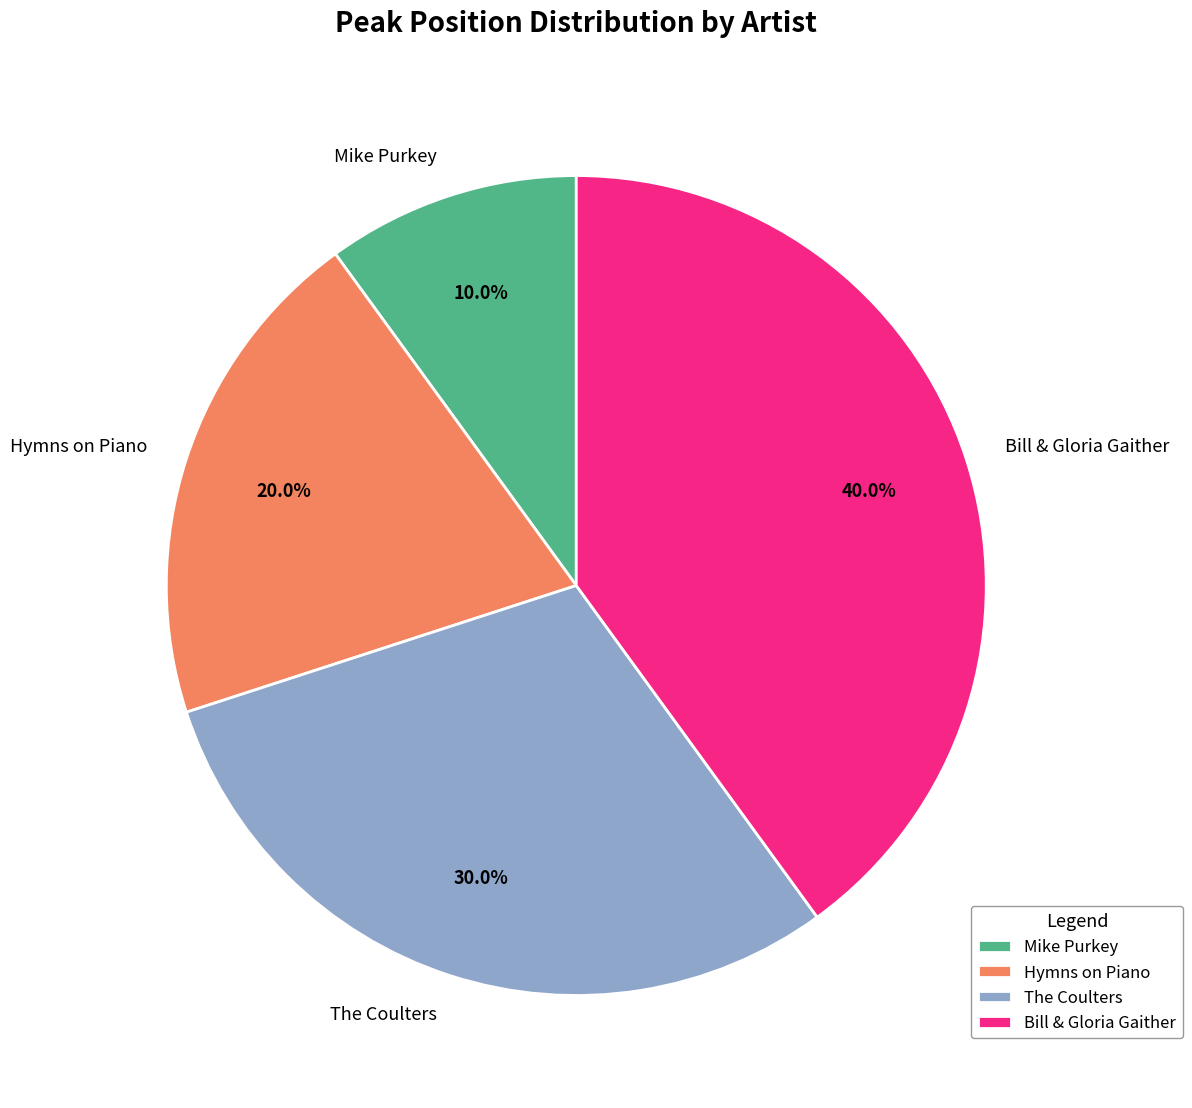

How many slices are in this pie chart?

4